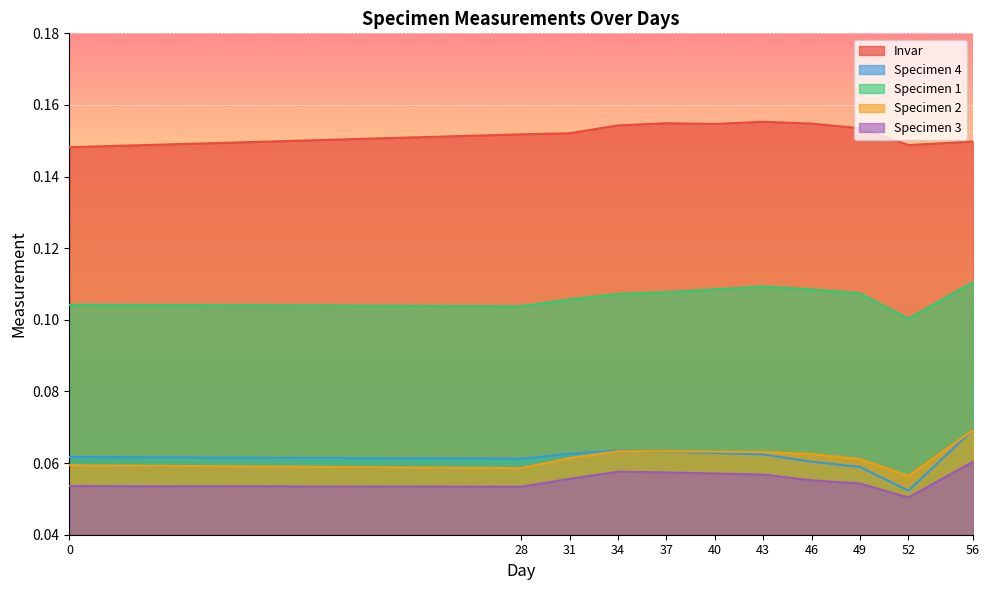

What is the total value across all series at 40?

0.4